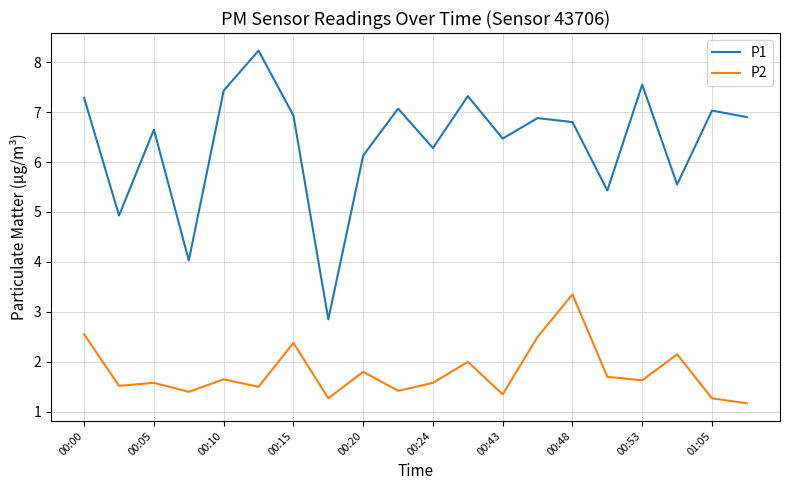

What is the minimum value for P1?

2.9